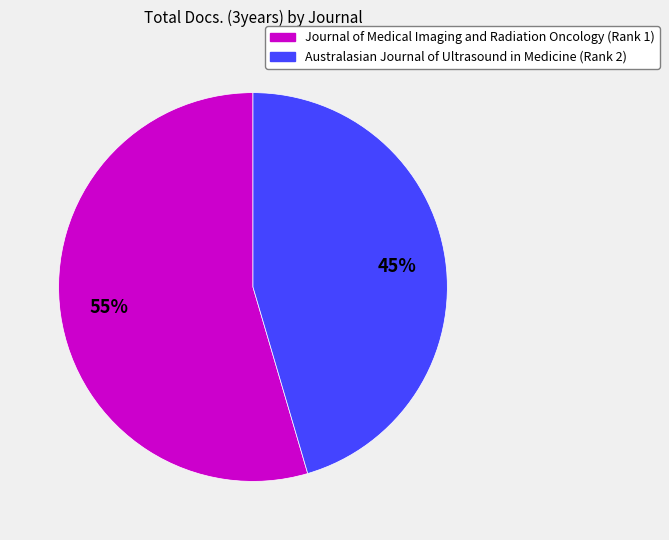

Which slice is the smallest?

Australasian Journal of Ultrasound in Medicine (Rank 2)